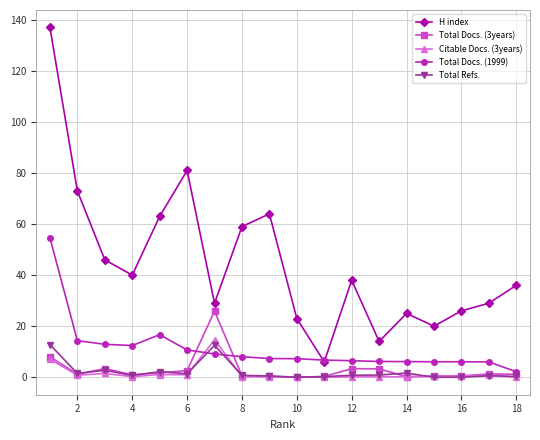

Which series has the largest total across all categories?

H index